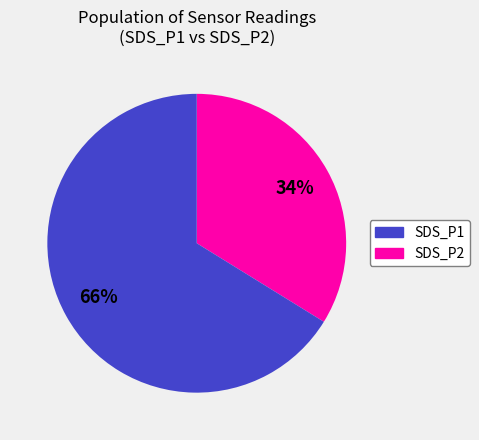

Does SDS_P1 represent more than half of the total?

No